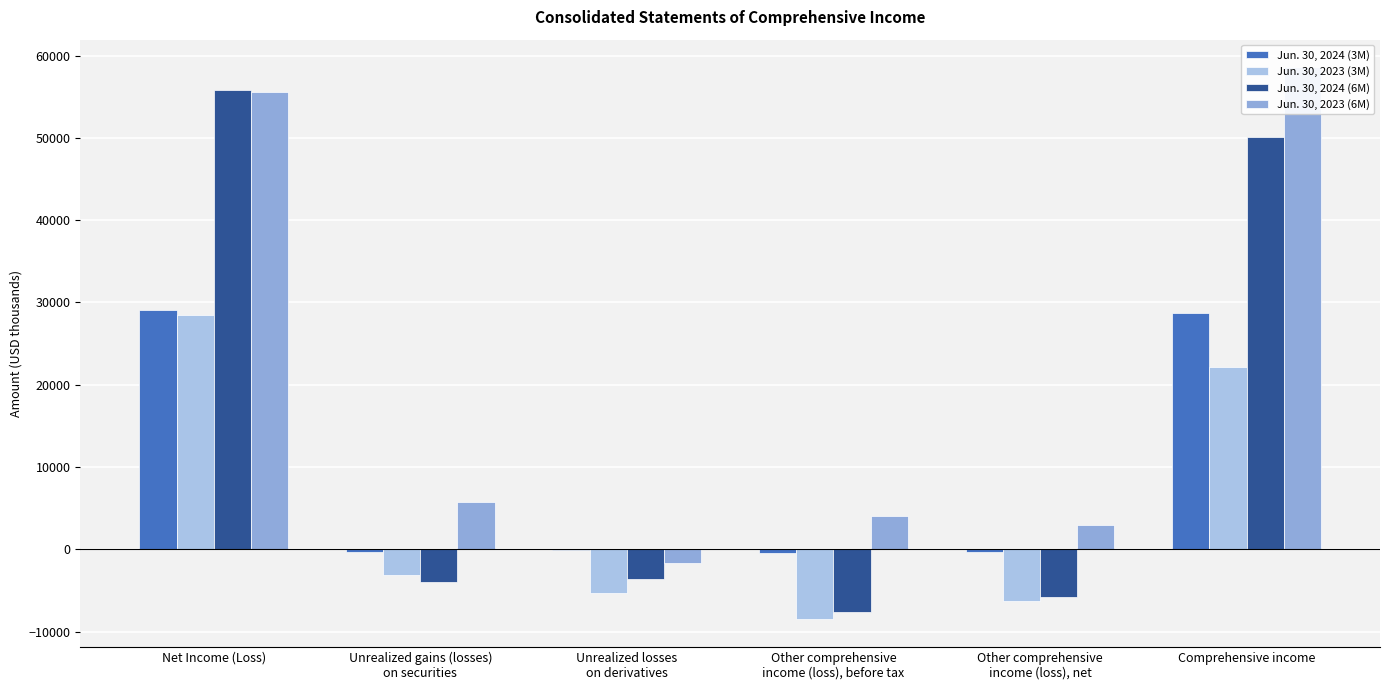

What is the spread (max minus min) of values at Other comprehensive
income (loss), net?

9325